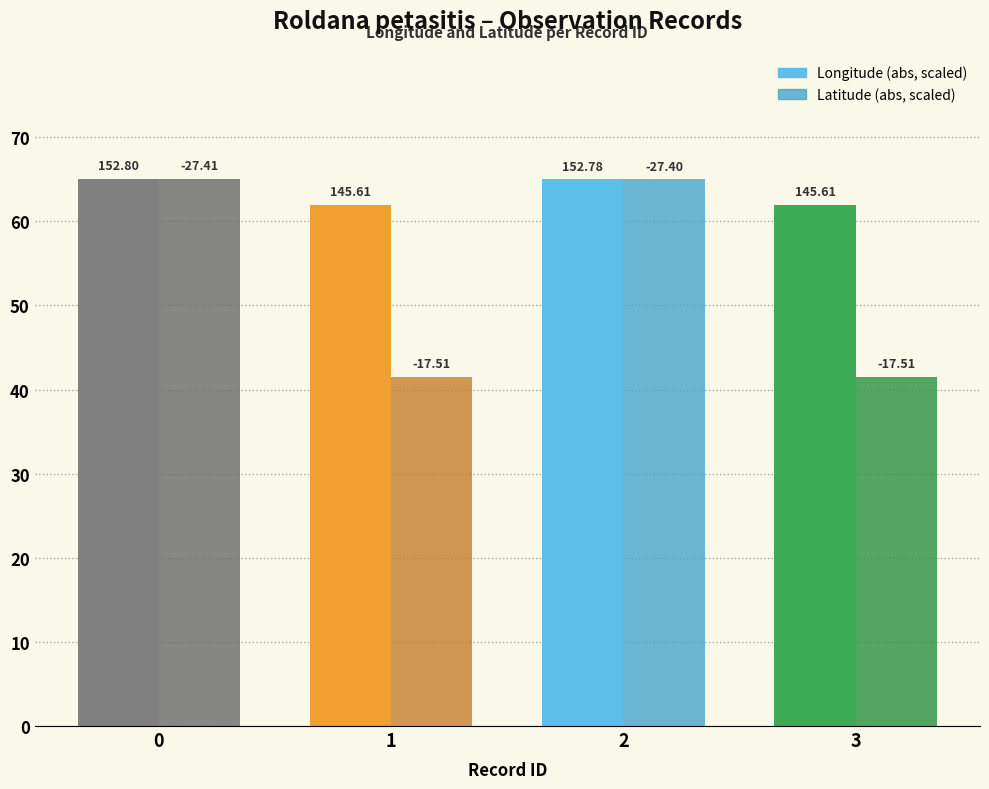

What are all the series names shown in the legend?

Longitude (abs, scaled), Latitude (abs, scaled)